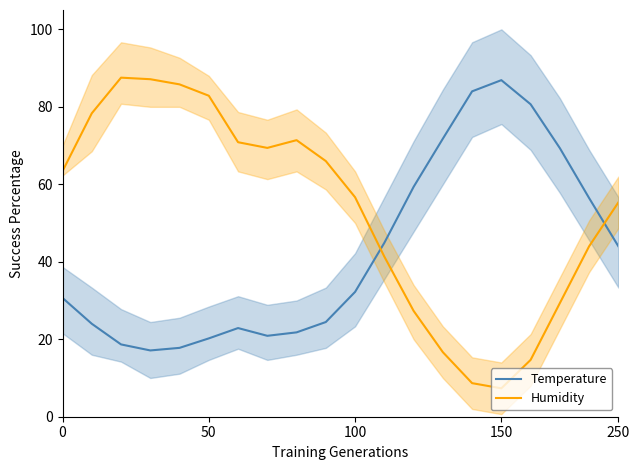

The Temperature series shows 12.7 at 50. True or false?

False